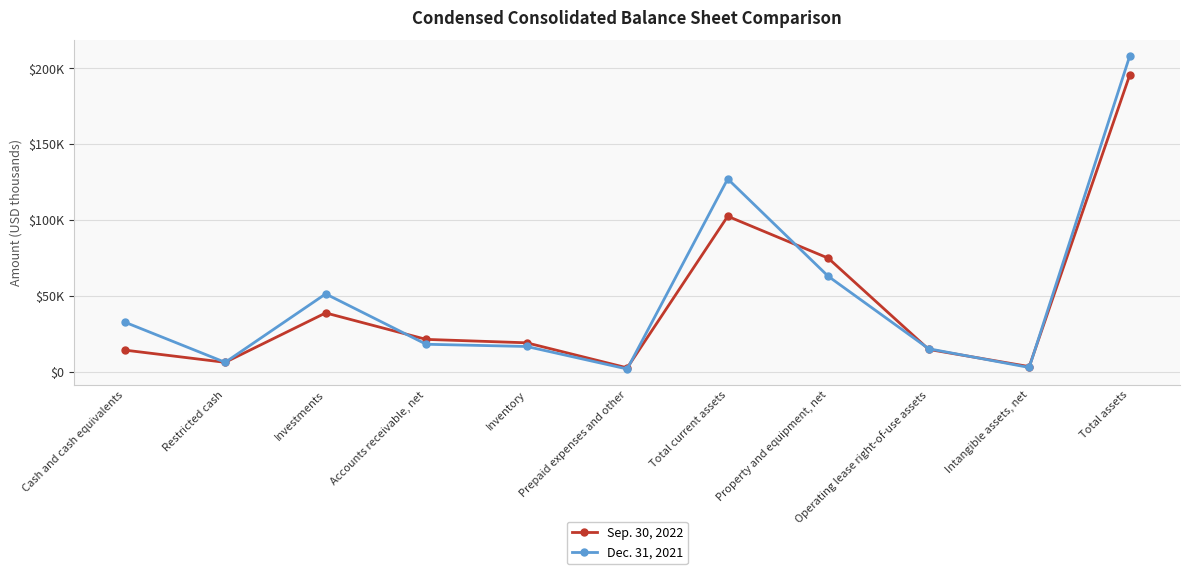

What is the sum of the Sep. 30, 2022 values at Cash and cash equivalents and Restricted cash?

20569